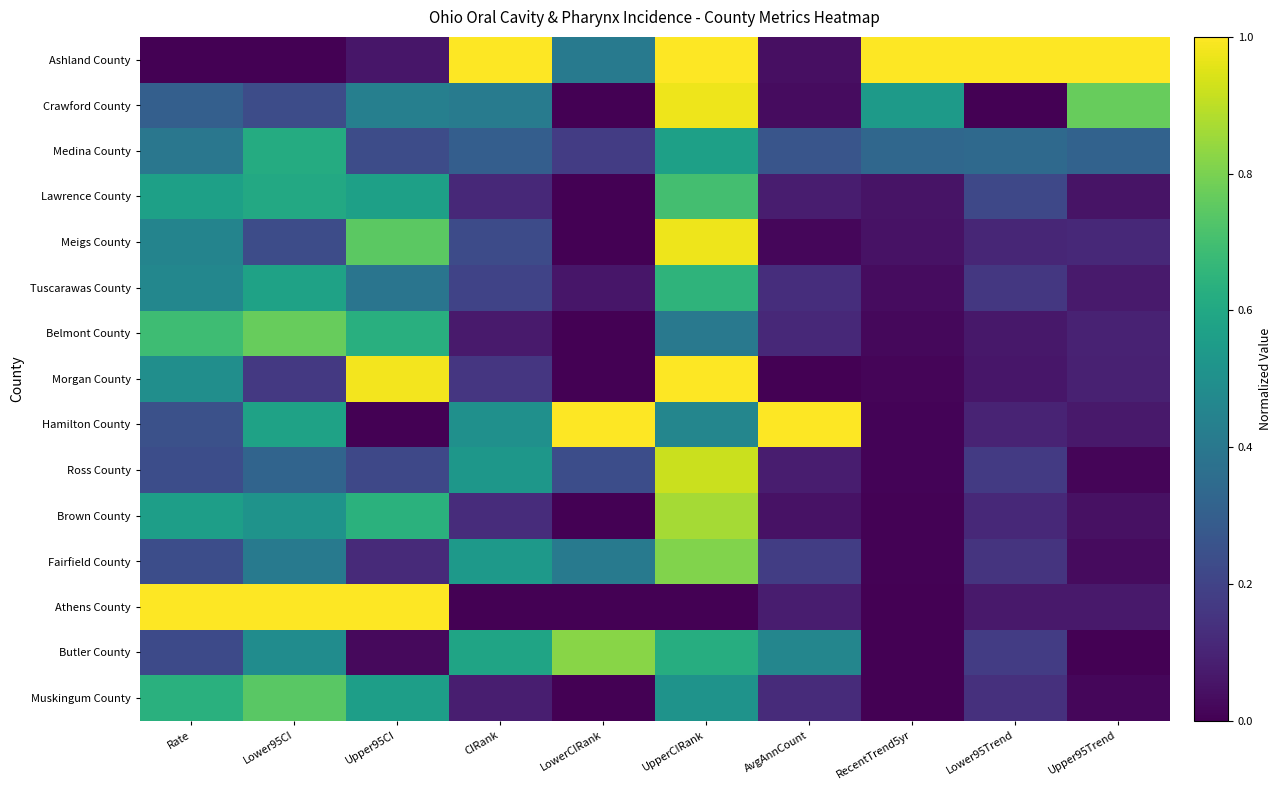

At which category is the sum across all series the highest?

UpperCIRank